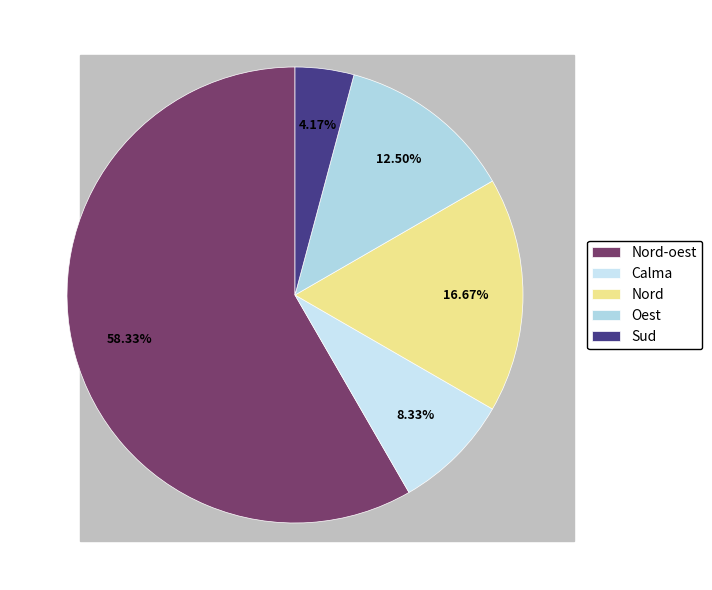

To the nearest percent, what is the difference between the Nord and Nord-oest slice percentages?

42%